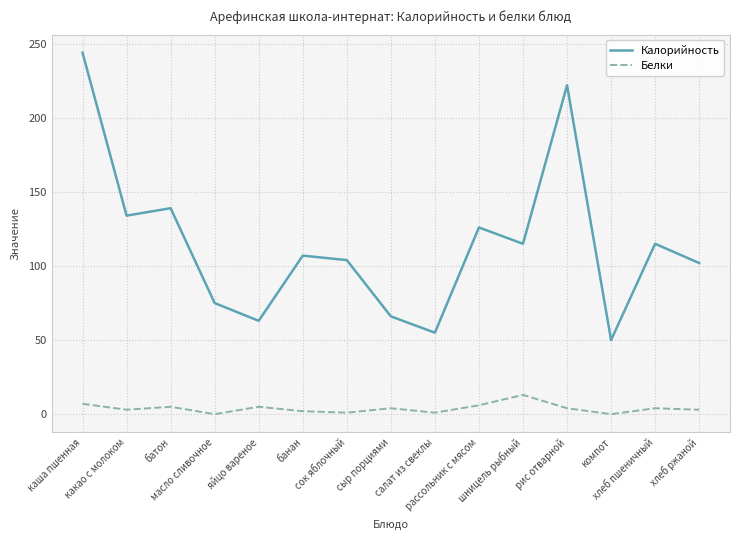

Where does the Калорийность series first go above 107?

каша пшенная